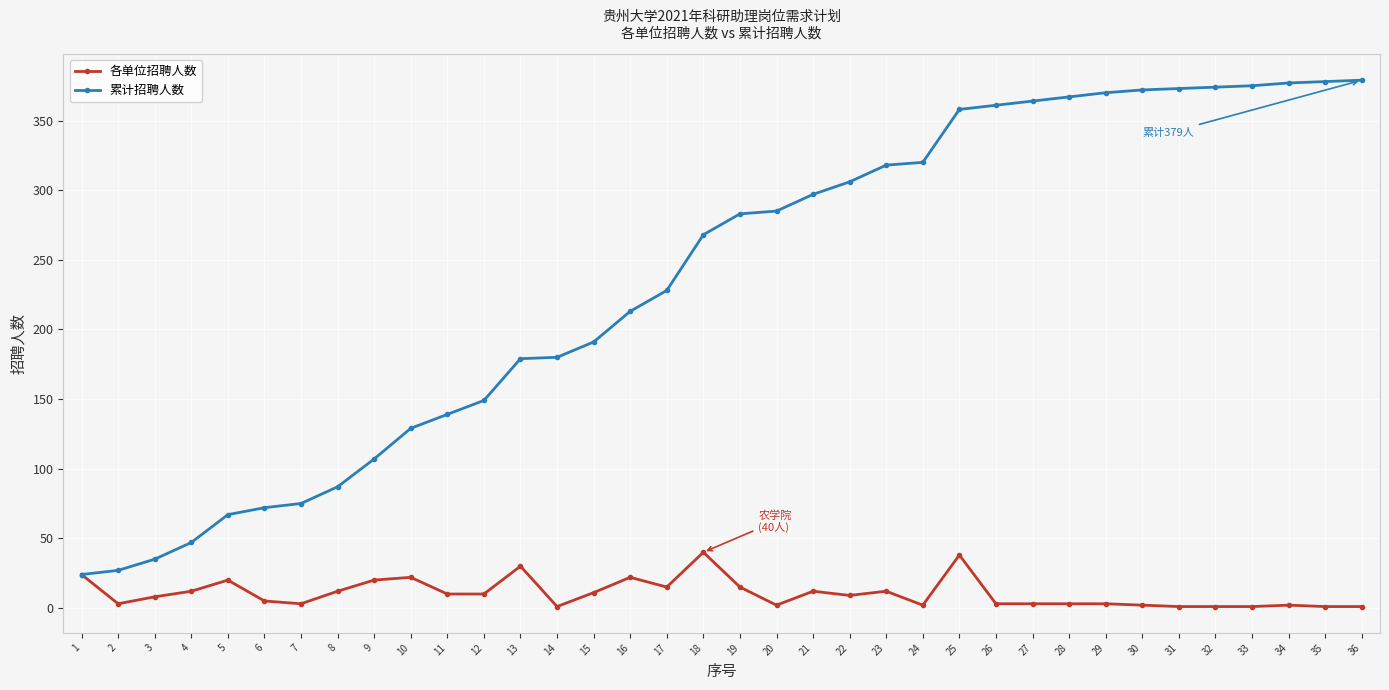

How many series are shown in this chart?

2